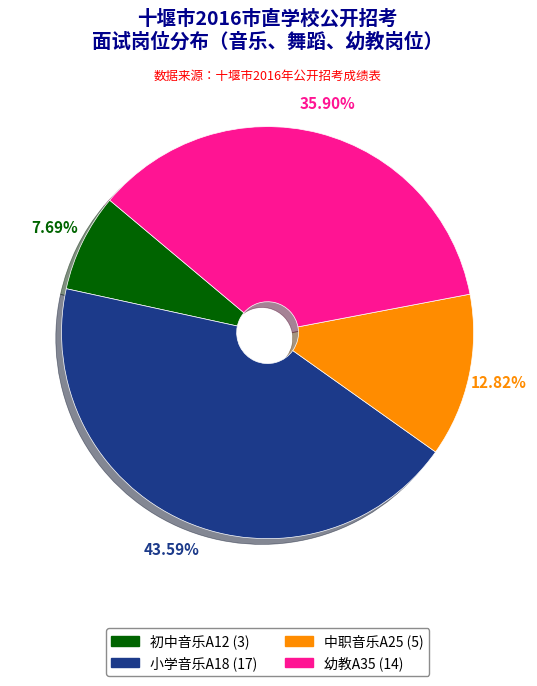

How many slices are in this pie chart?

4